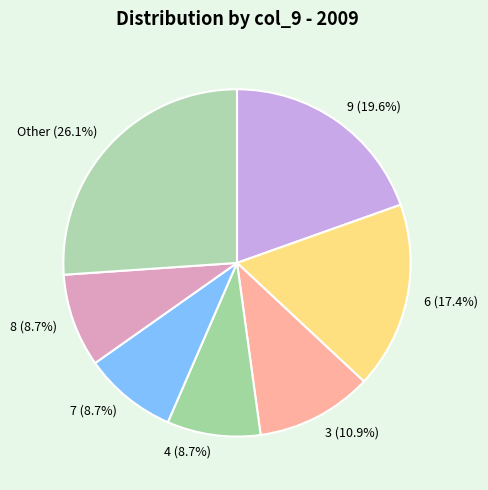

Is there any slice that represents more than half of the pie?

No